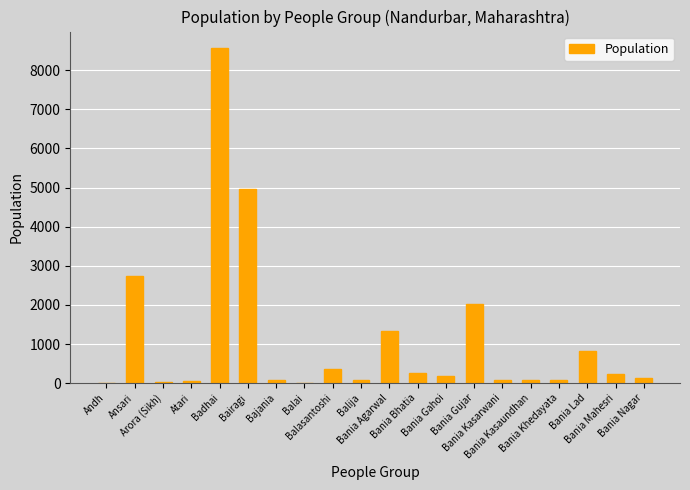

Is it true that the value at Bania Agarwal is 2318?

False